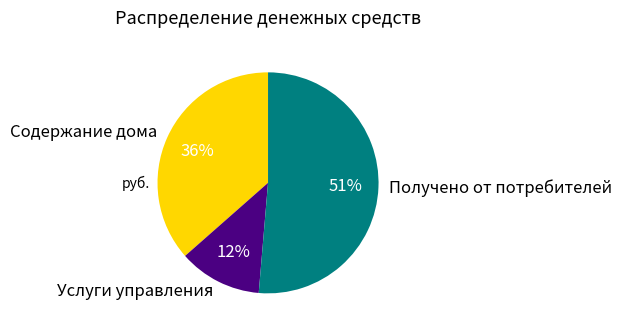

Does Содержание дома account for over 50% of the chart?

No